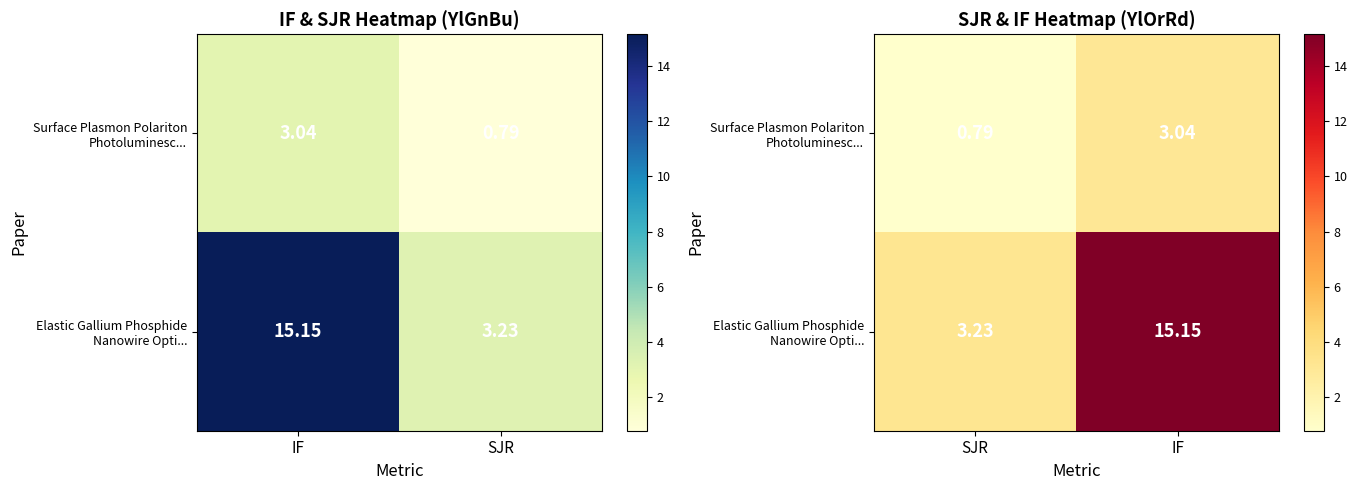

What is the difference between the maximum and minimum values in the Surface Plasmon Polariton Photoluminesc... series?

2.2